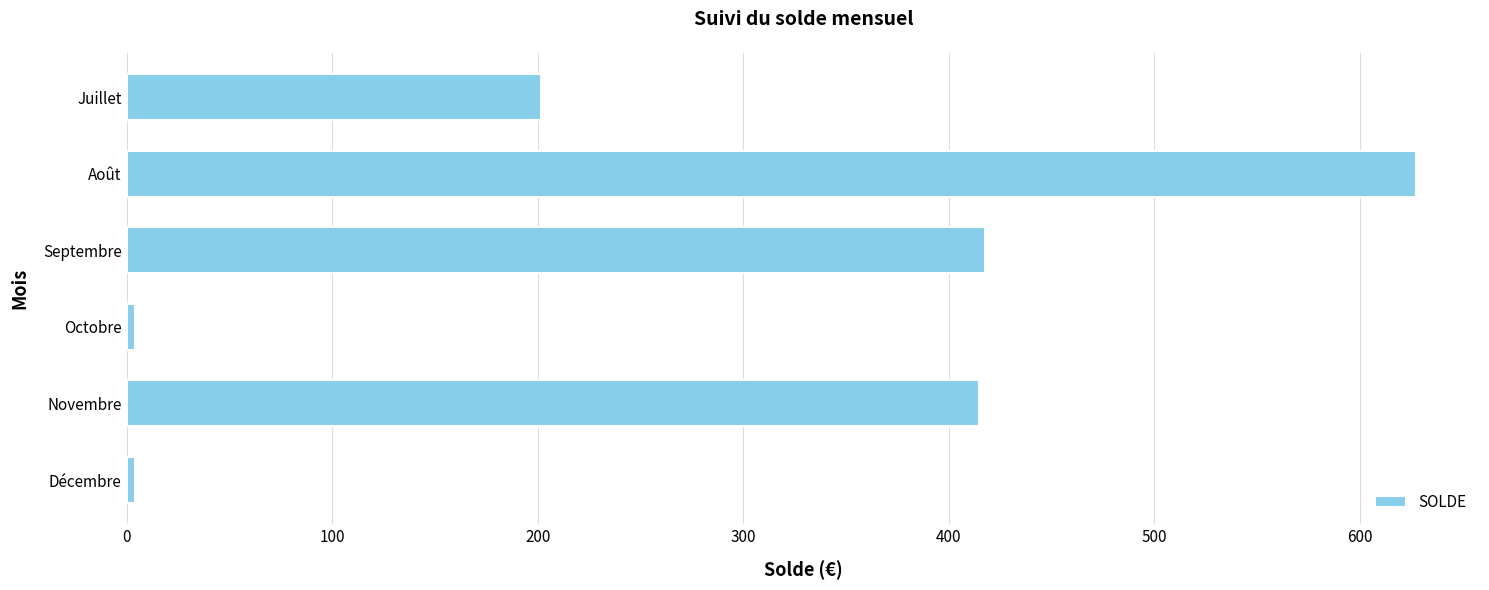

What is the label of the 4th bar from the top?

Octobre